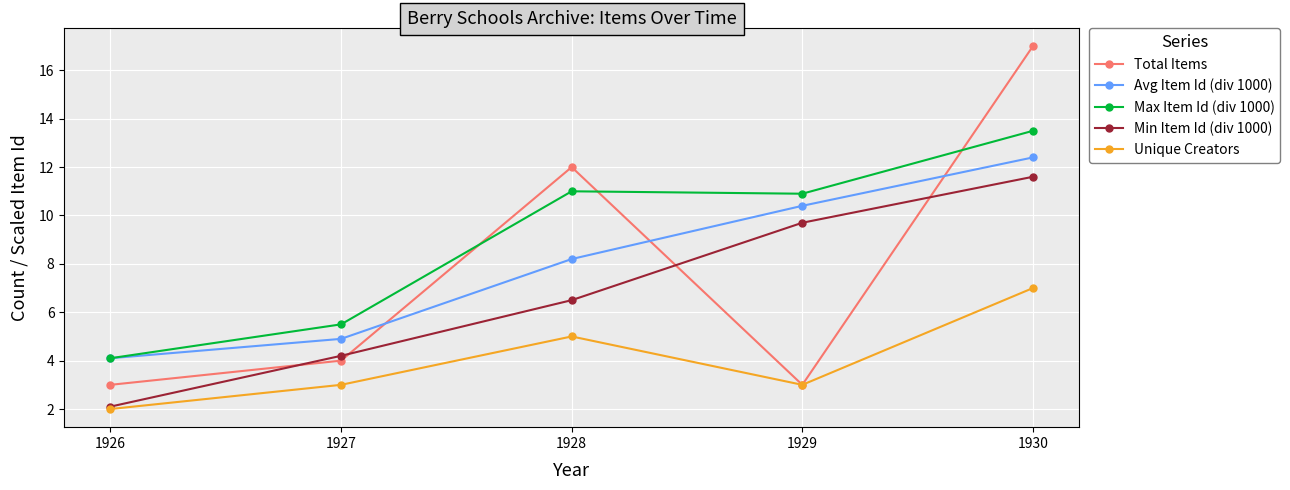

Reading right to left, list all the values displayed in this chart.

Total Items: 17.0	3.0	12.0	4.0	3.0
Avg Item Id (div 1000): 12.4	10.4	8.2	4.9	4.1
Max Item Id (div 1000): 13.5	10.9	11.0	5.5	4.1
Min Item Id (div 1000): 11.6	9.7	6.5	4.2	2.1
Unique Creators: 7.0	3.0	5.0	3.0	2.0